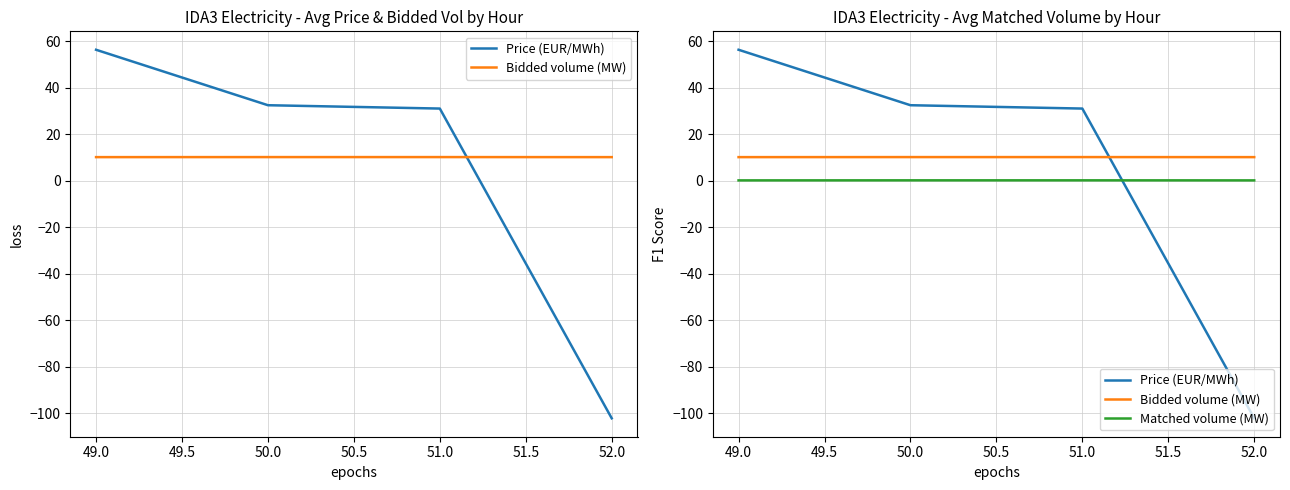

How many lines are shown in the chart?

3